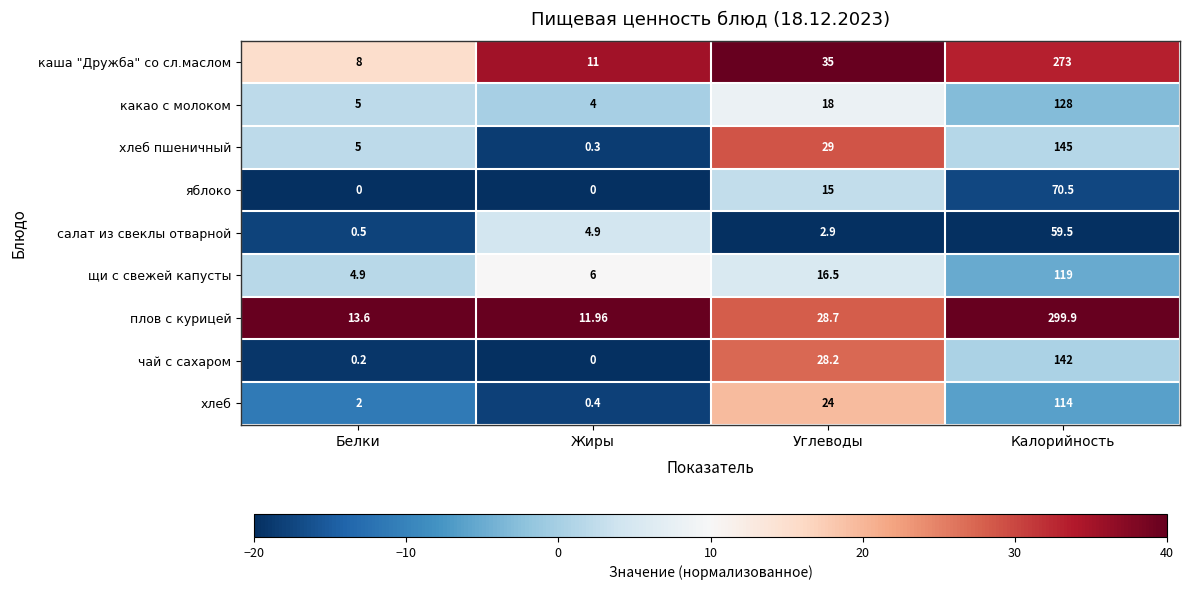

Count the number of categories in the chart.

4